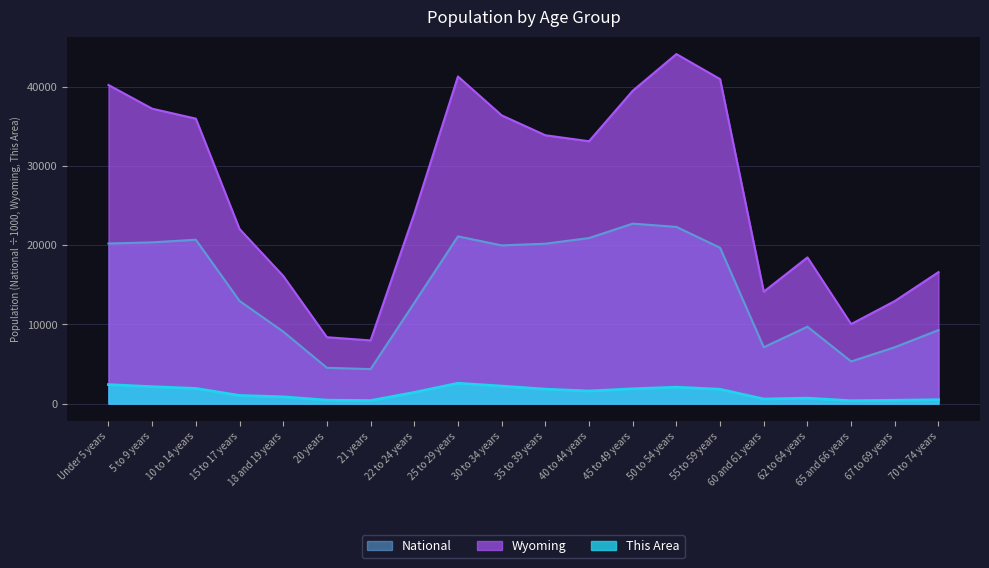

Is it true that Wyoming equals 22031.0 at 15 to 17 years?

True